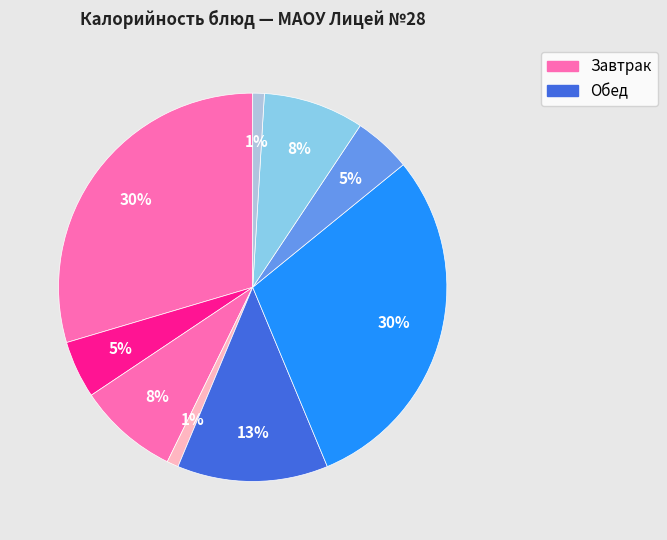

Count the number of slices in the pie.

9